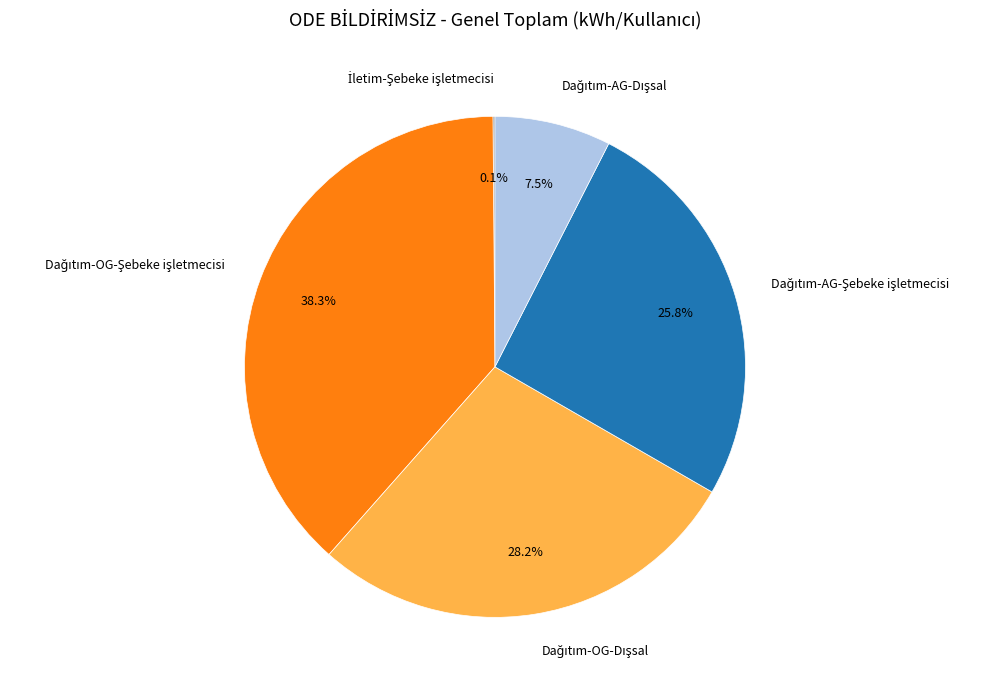

Is there a majority slice in this chart?

No